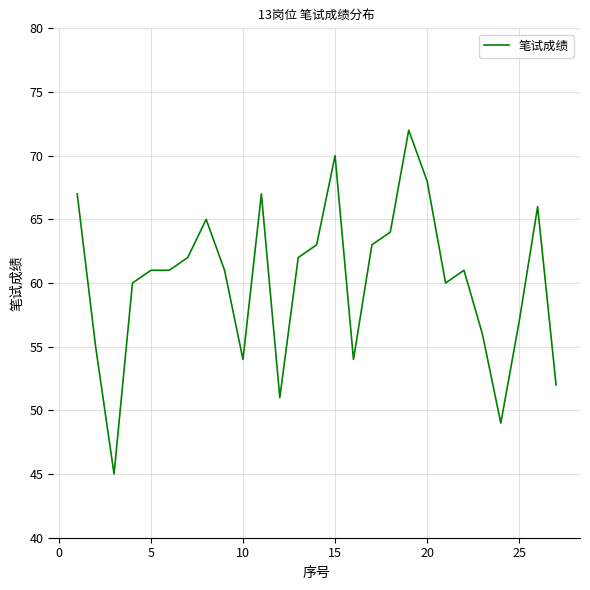

Reading left to right, extract all data points from this chart.

67	55	45	60	61	61	62	65	61	54	67	51	62	63	70	54	63	64	72	68	60	61	56	49	57	66	52